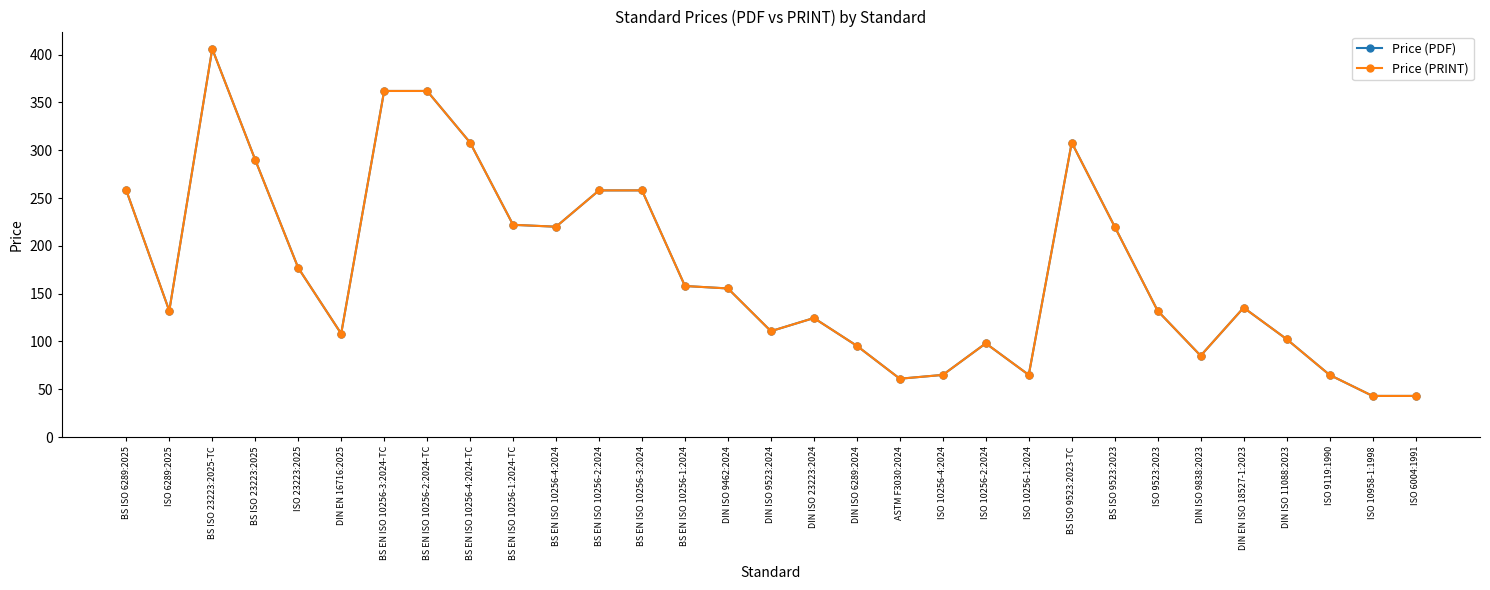

List the series in order of their peak value, lowest first.

Price (PDF), Price (PRINT)